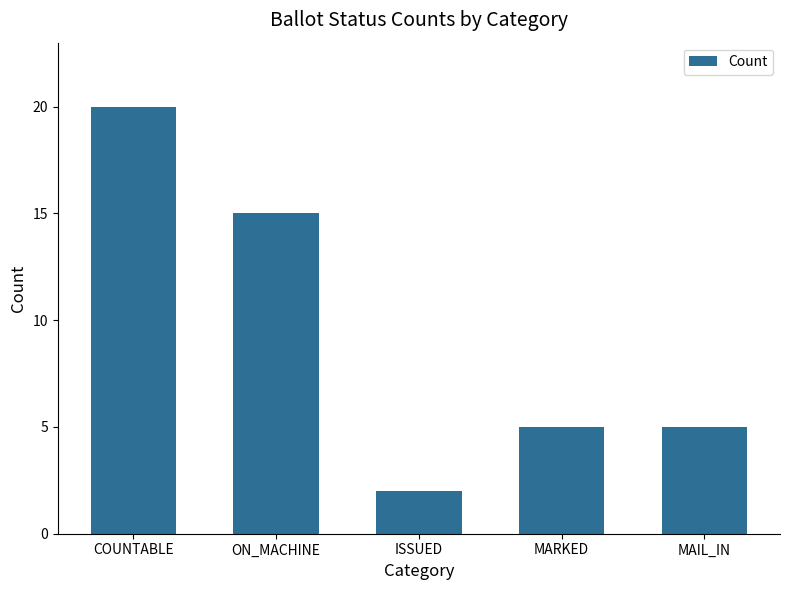

How many bars are there in total?

5